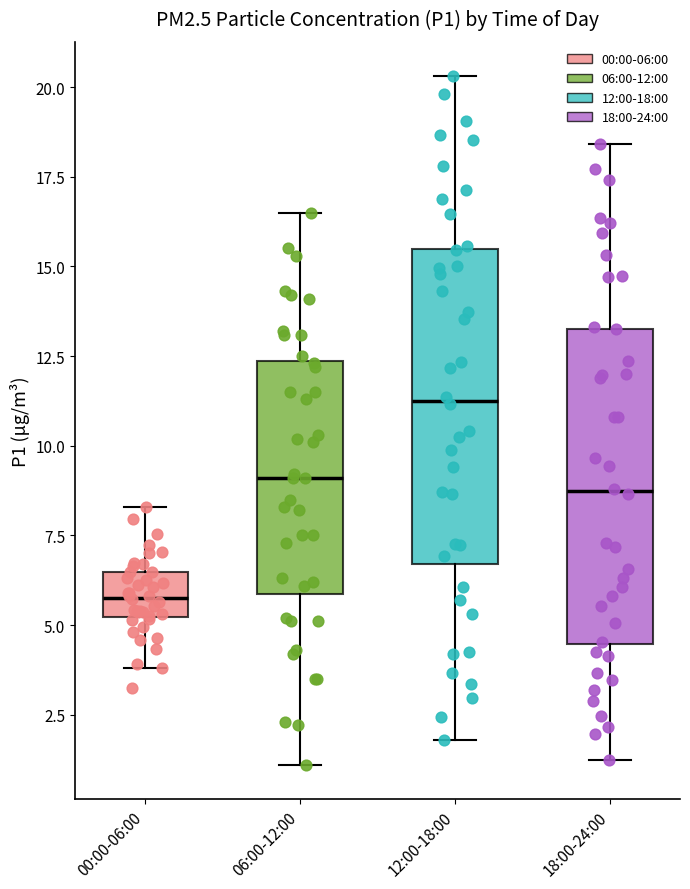

Reading left to right, transcribe this box plot: for each box, give where its median line is, the range the box spans, and where its two whiskers end, as read against the y-axis. The values are not printed on the chart, so give them approximately, as read against the axis.

00:00-06:00: median 6.0, box 5.0 to 6.5, whiskers 4.0 to 8.5
06:00-12:00: median 9.0, box 6.0 to 12.5, whiskers 1.0 to 16.5
12:00-18:00: median 11.5, box 6.5 to 15.5, whiskers 2.0 to 20.5
18:00-24:00: median 8.5, box 4.5 to 13.5, whiskers 1.5 to 18.5